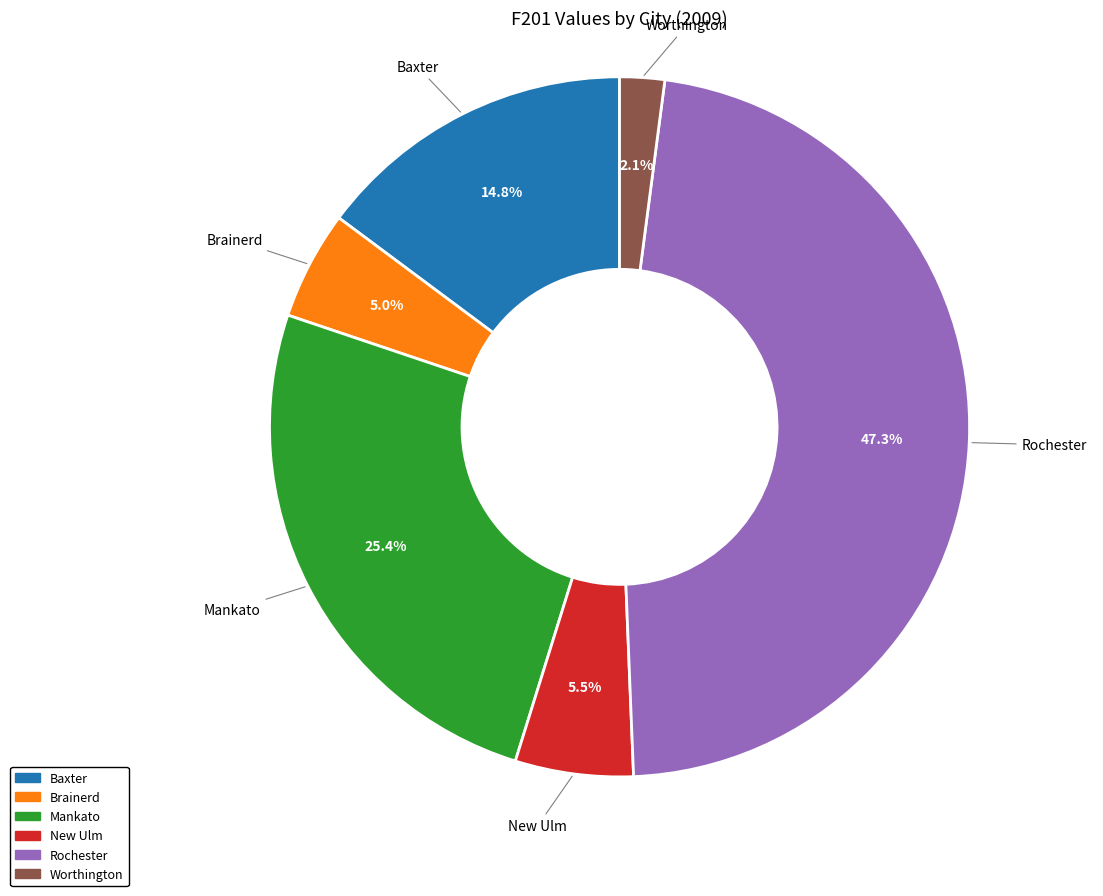

Combined, what portion of the pie is Brainerd and New Ulm?

10.5%